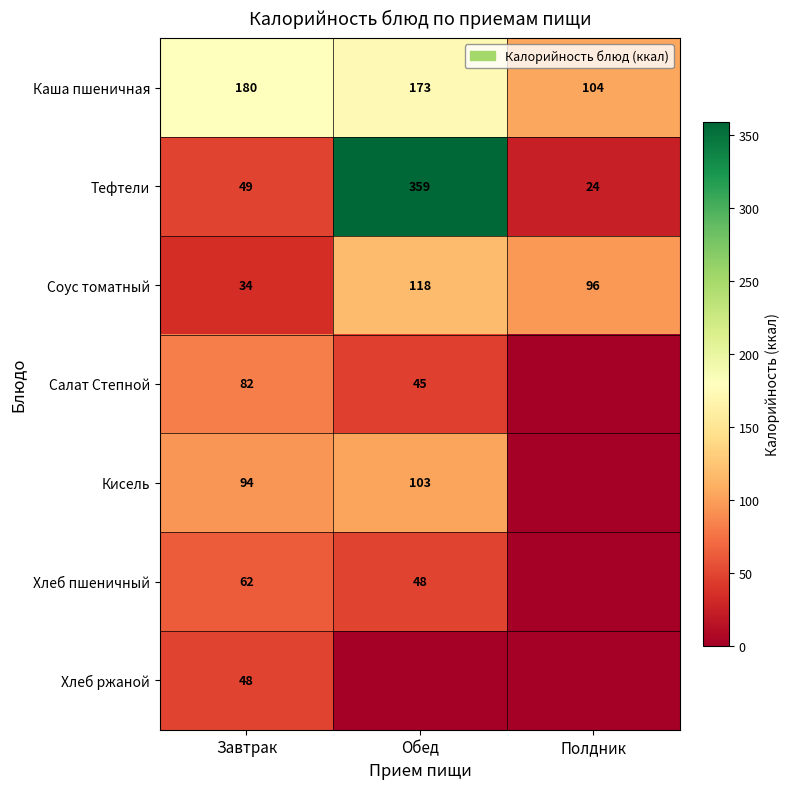

How many values in the Каша пшеничная series are below 173?

1